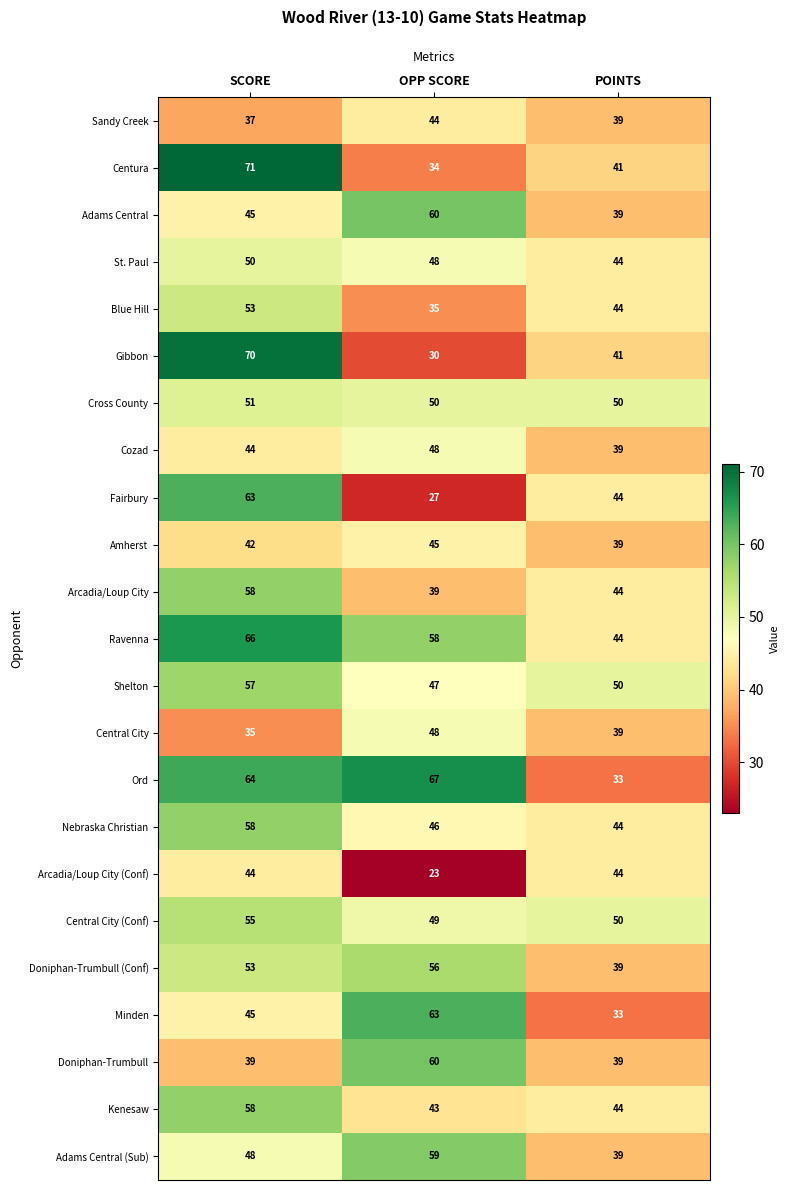

What is the sum of all Sandy Creek values?

120